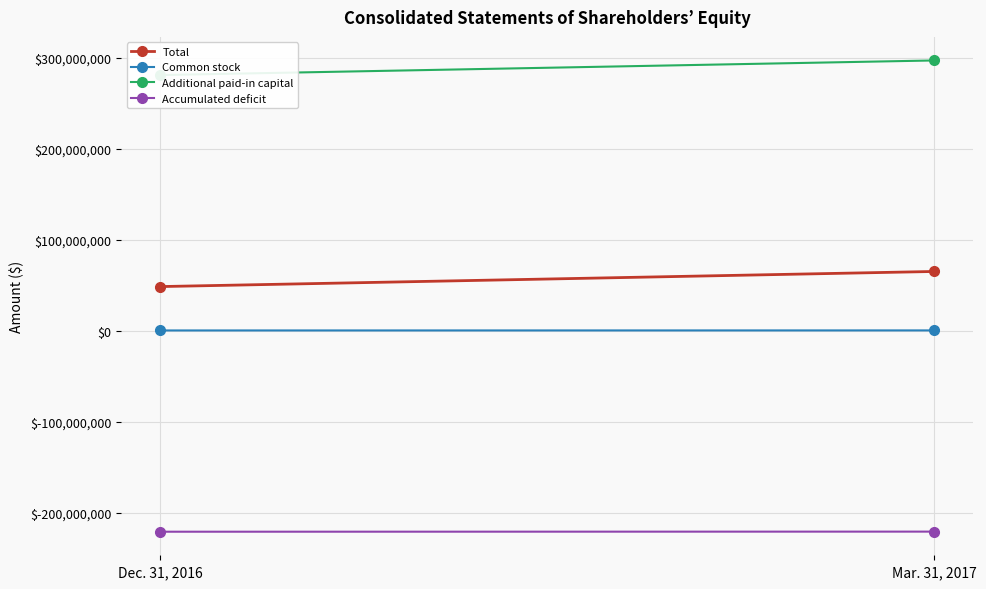

What is the spread (max minus min) of values at Mar. 31, 2017?

517544012